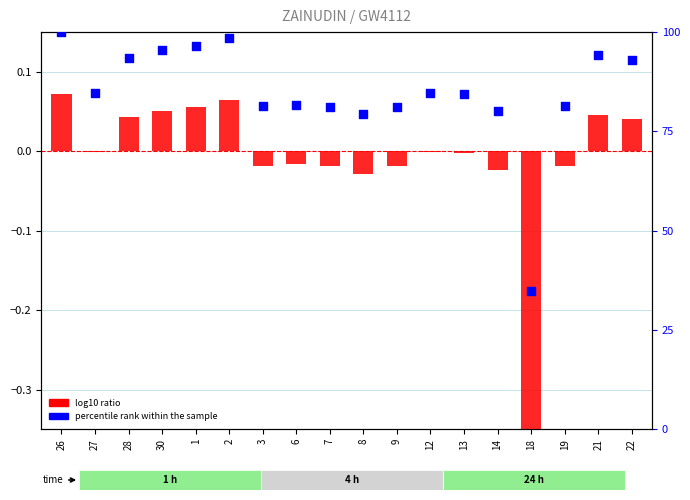

Which series has the largest total across all categories?

percentile rank within the sample